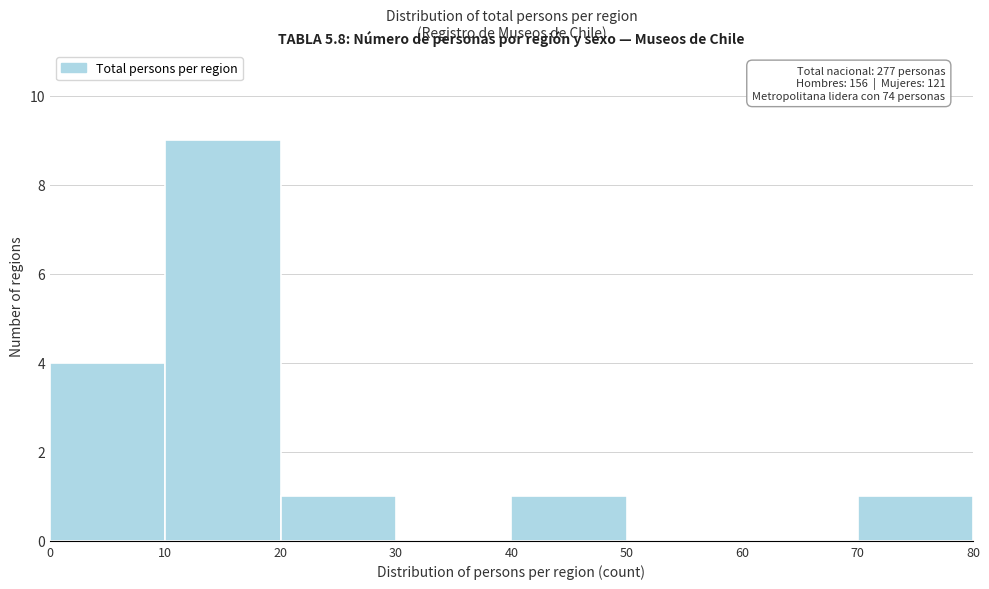

Over which range of the x-axis is the bar tallest?

10 to 20